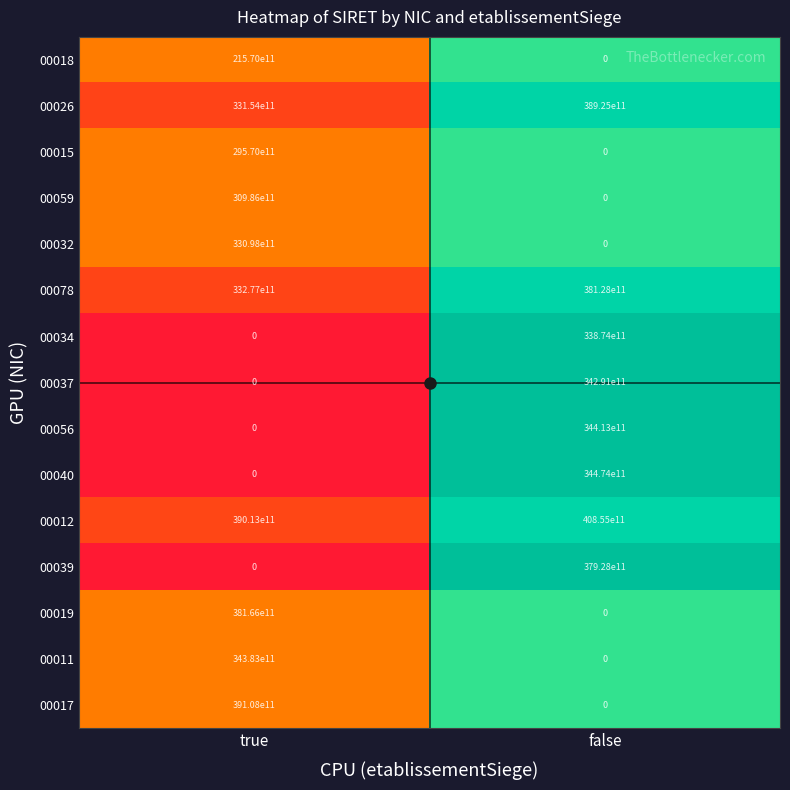

List the labels in order of 00037 value, smallest first.

true, false